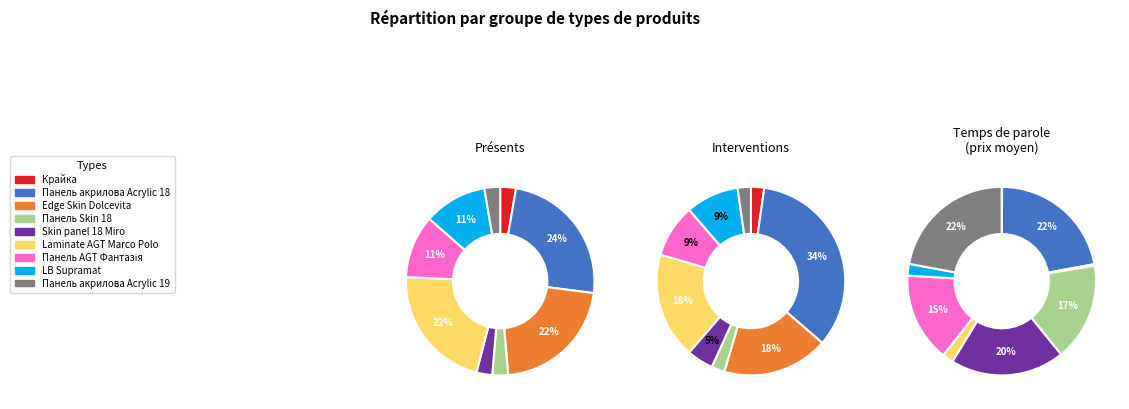

True or false: Skin panel 18 Miro accounts for 20% of the total.

True